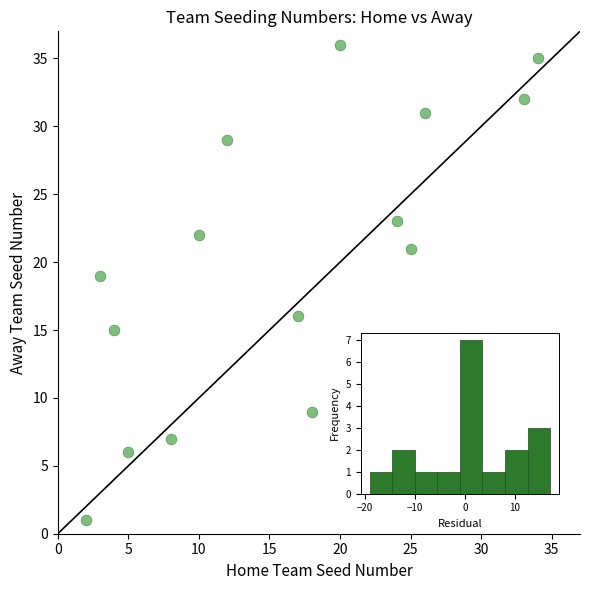

What Y value in the scatter plot is closest to 18?

19